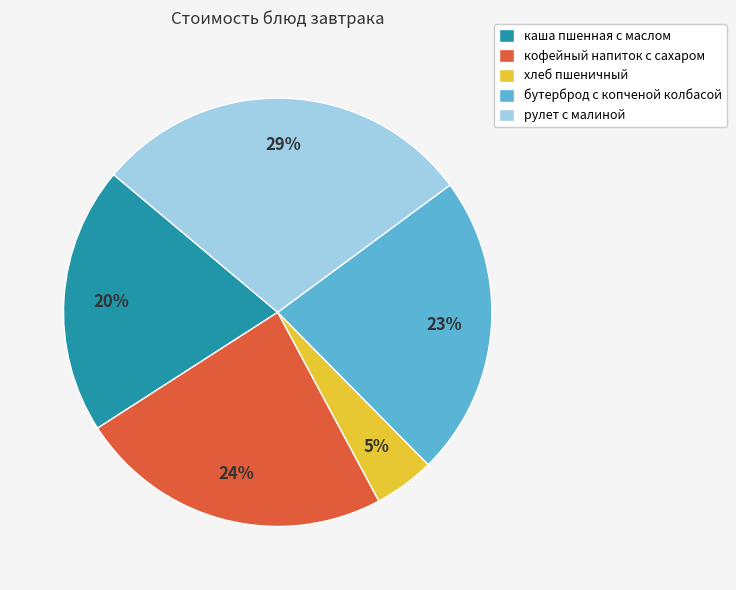

True or false: кофейный напиток с сахаром accounts for 24% of the total.

True